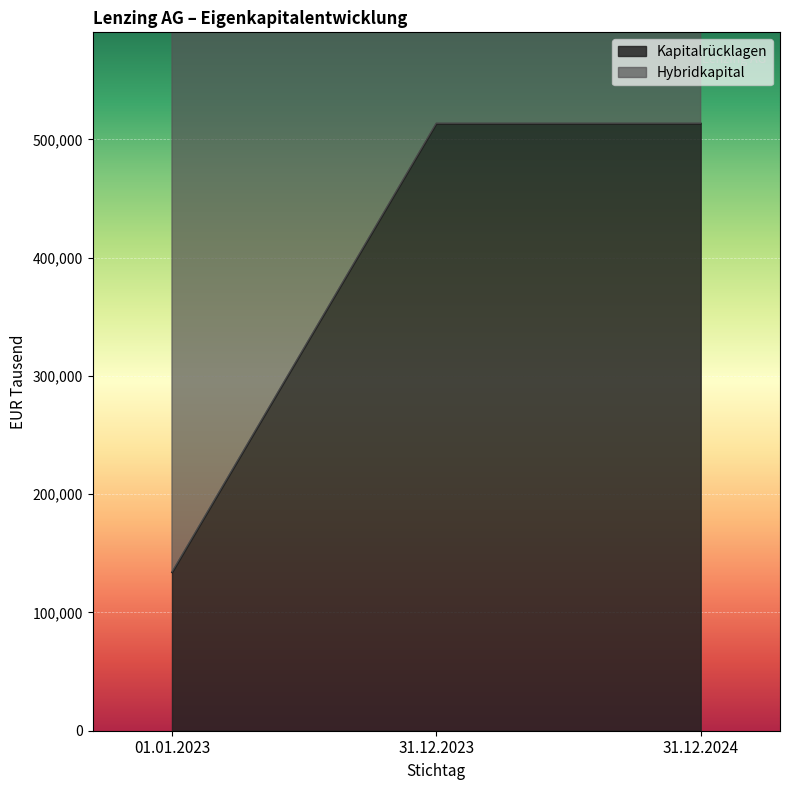

Rank the categories by value from highest to lowest.

31.12.2023, 31.12.2024, 01.01.2023